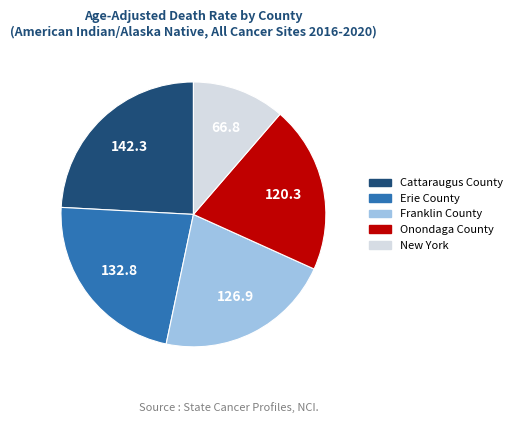

Does any single category account for the majority?

No